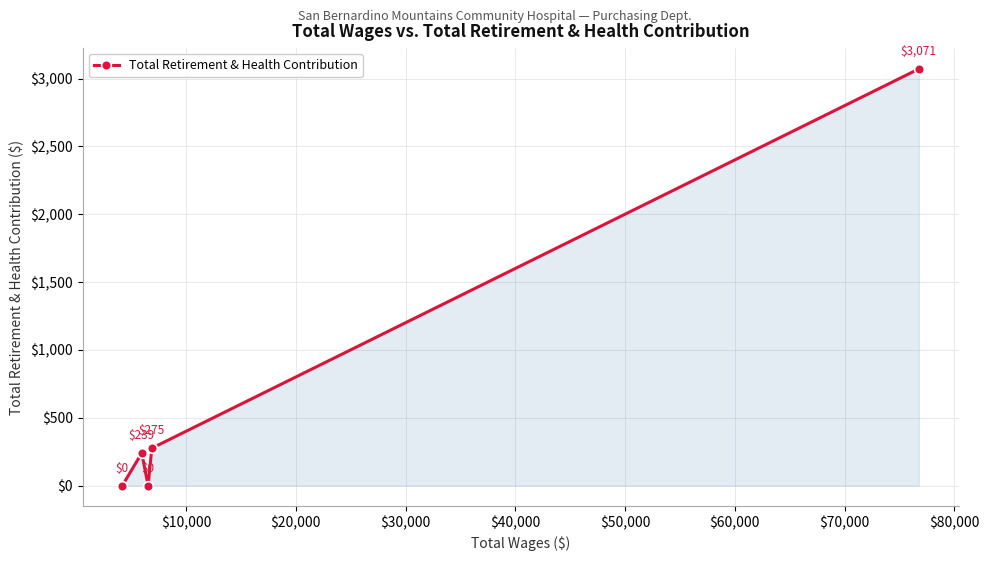

What is the maximum value shown in the chart?

3071